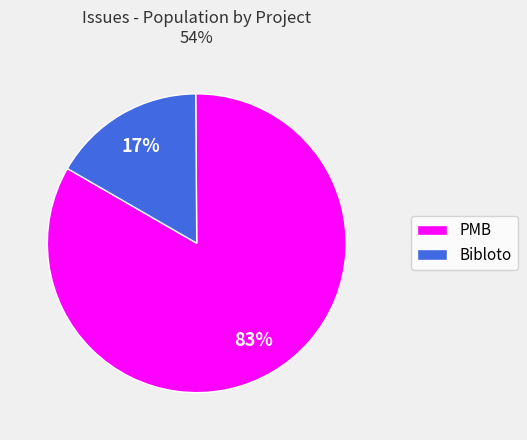

Approximately how many times larger is the value at Bibloto compared to PMB?

0.2